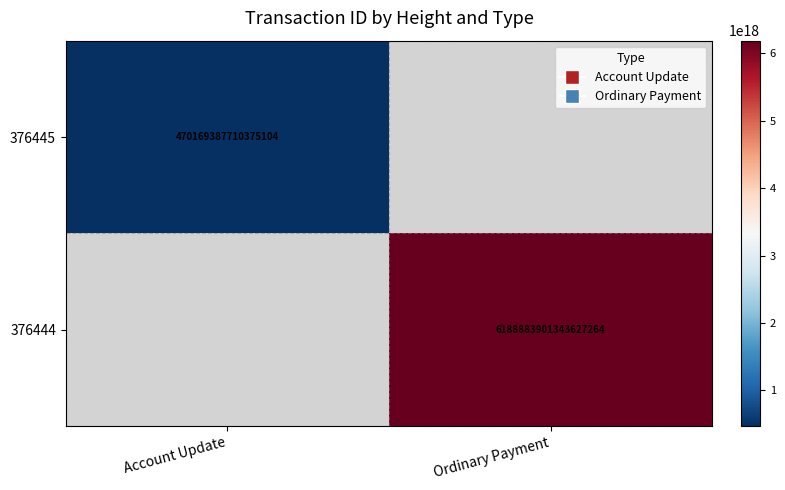

How many data points does each series have?

2